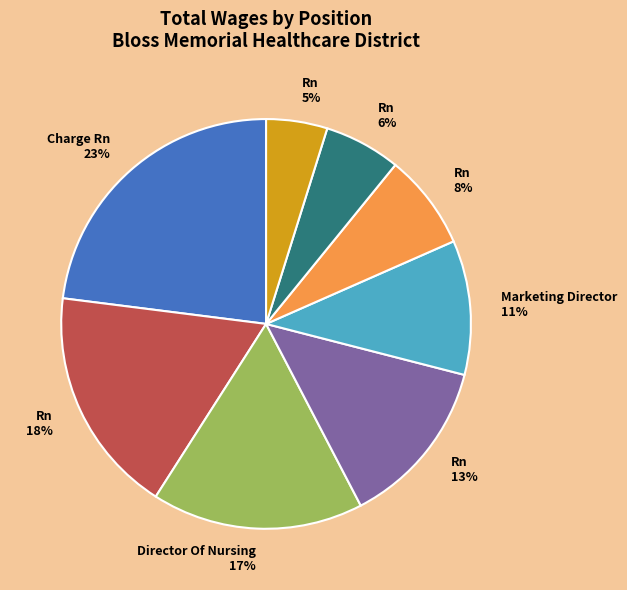

To the nearest percent, what is the difference between the largest and smallest slice percentages?

18%